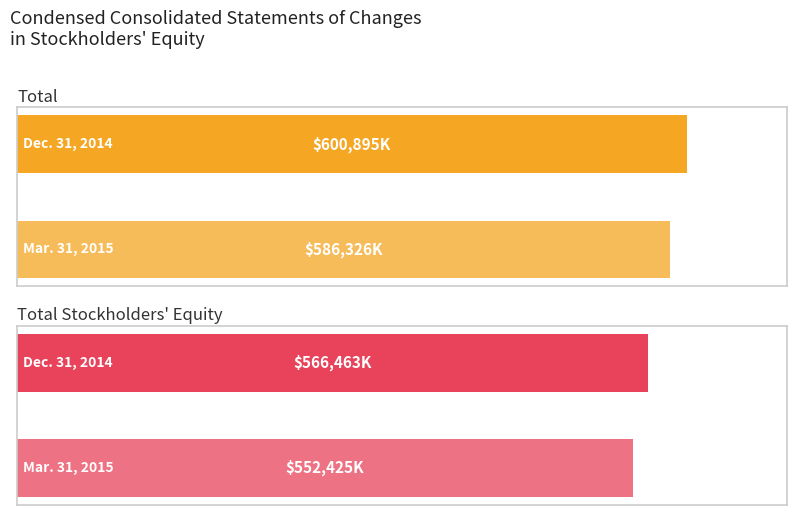

What is the difference between the maximum and minimum values in the Total series?

14569